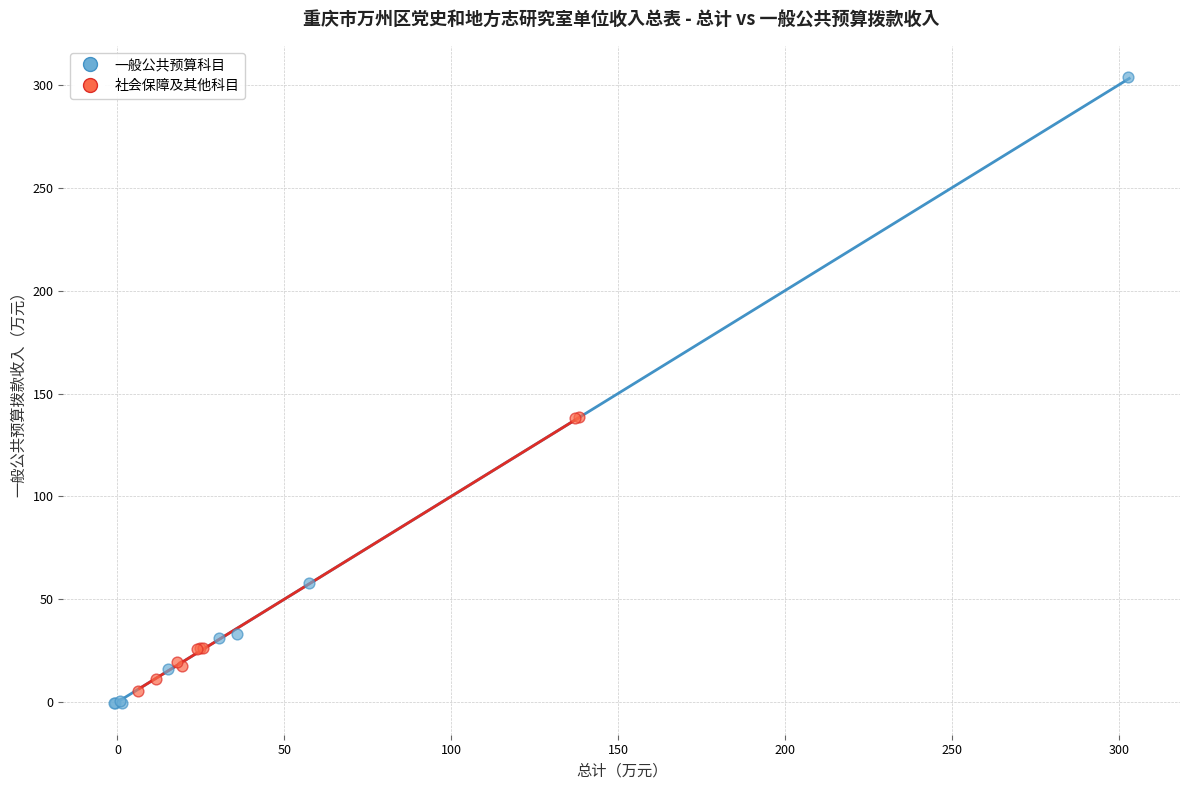

Which series has the largest Y range (max minus min)?

一般公共预算科目